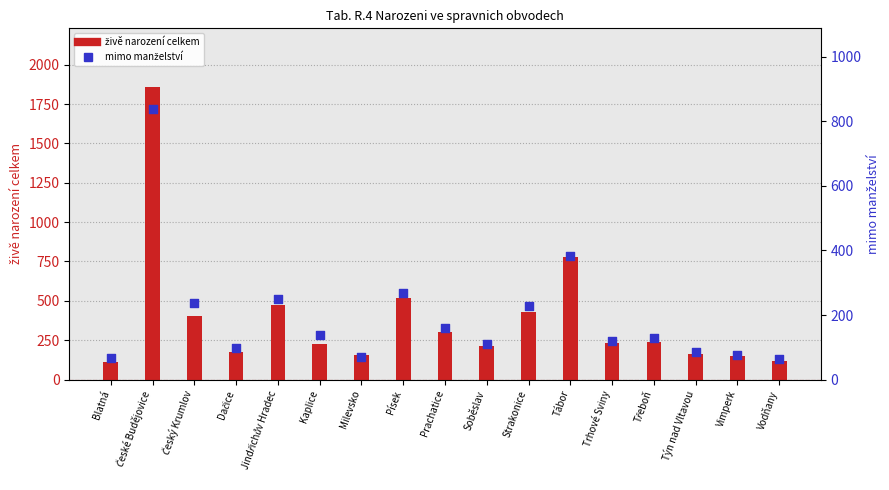

At which category is the sum across all series the highest?

České Budějovice